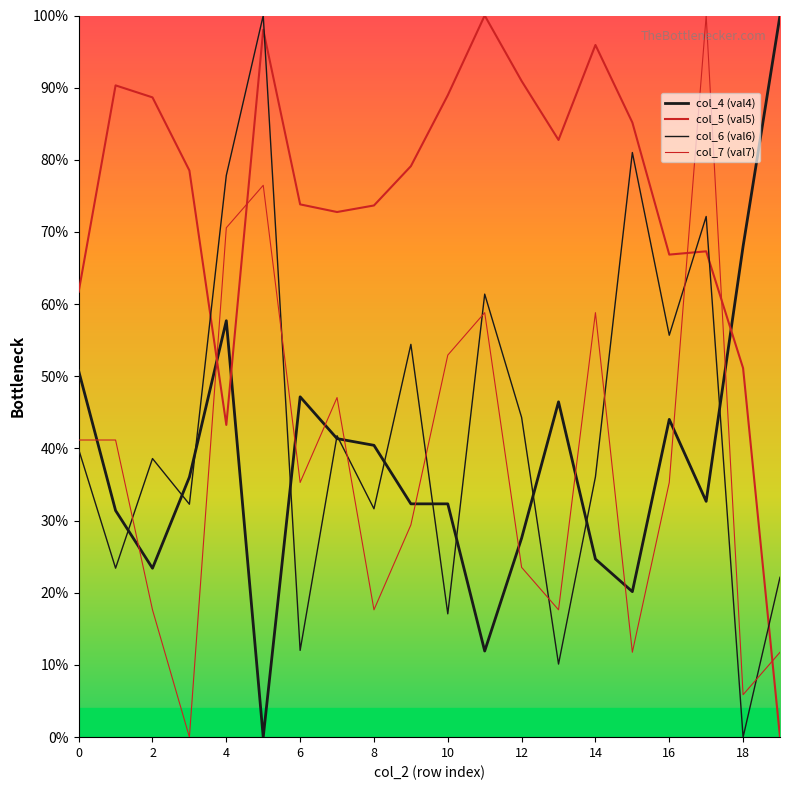

Does the chart have visible grid lines?

No